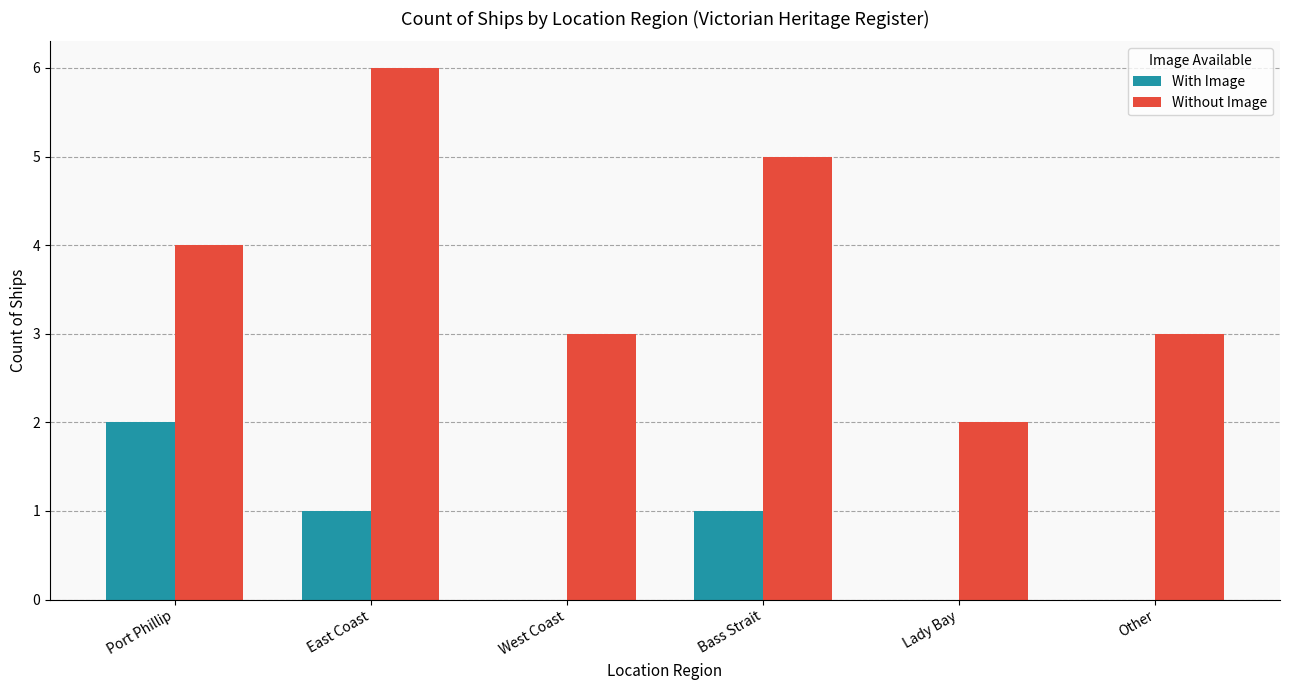

What is the maximum value for With Image?

2